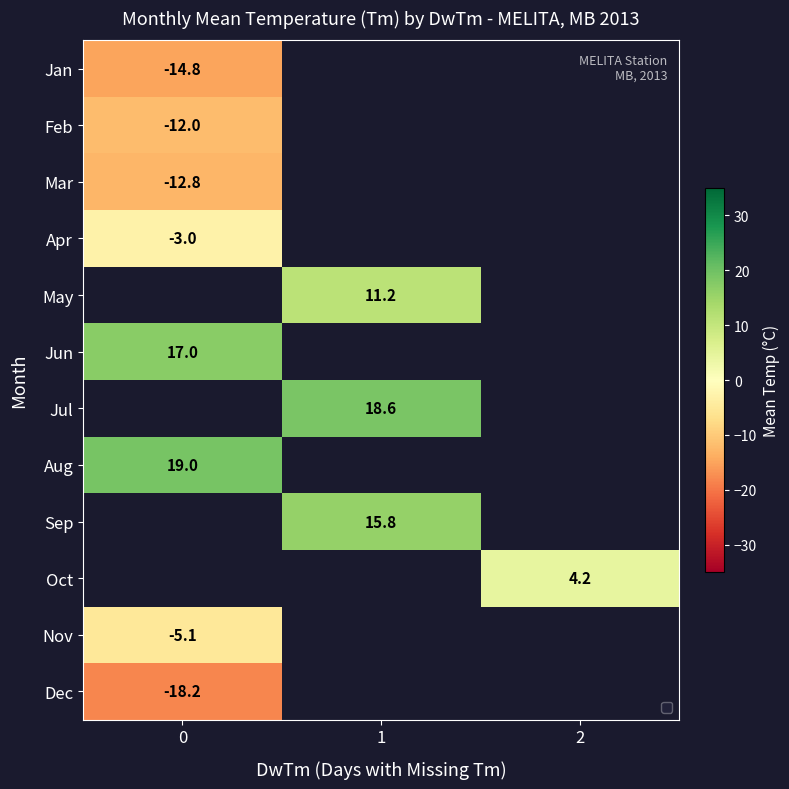

The Jan series shows -14.8 at 0. True or false?

True